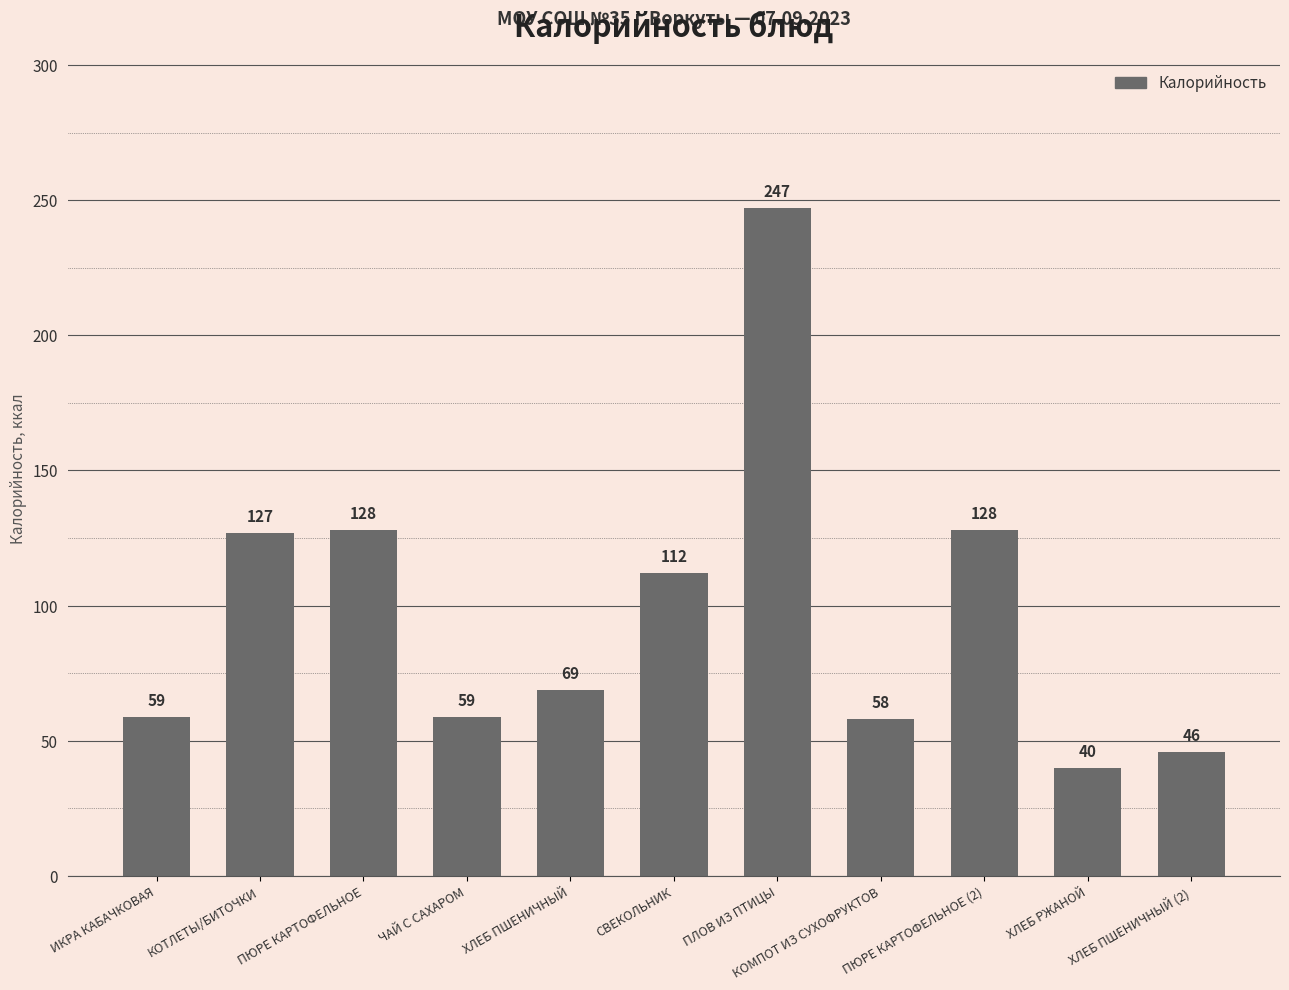

Is it true that the value at ИКРА КАБАЧКОВАЯ is 101?

False